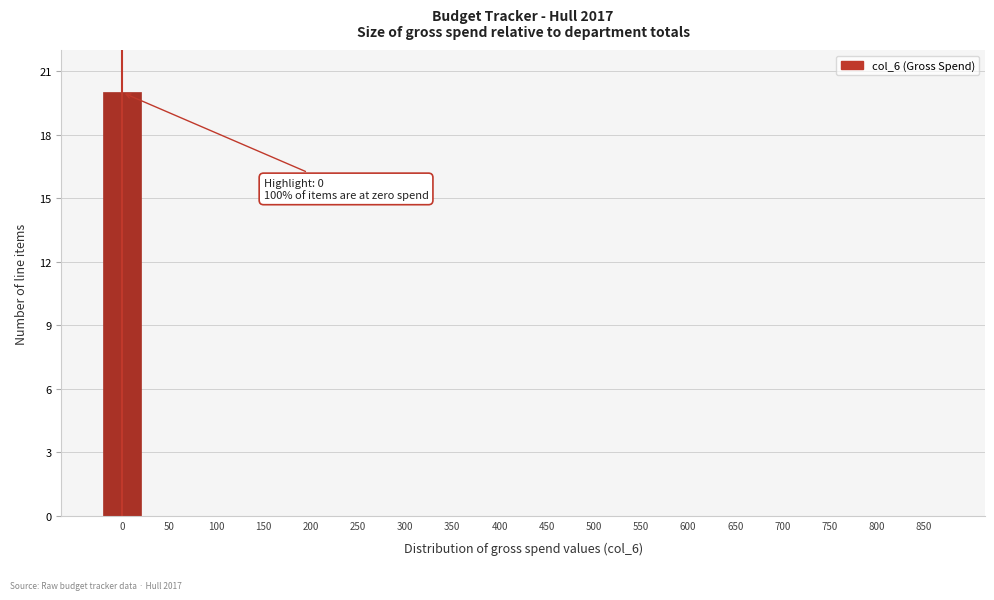

Reading left to right, list all the values displayed in this chart.

0=20	50=0	100=0	150=0	200=0	250=0	300=0	350=0	400=0	450=0	500=0	550=0	600=0	650=0	700=0	750=0	800=0	850=0